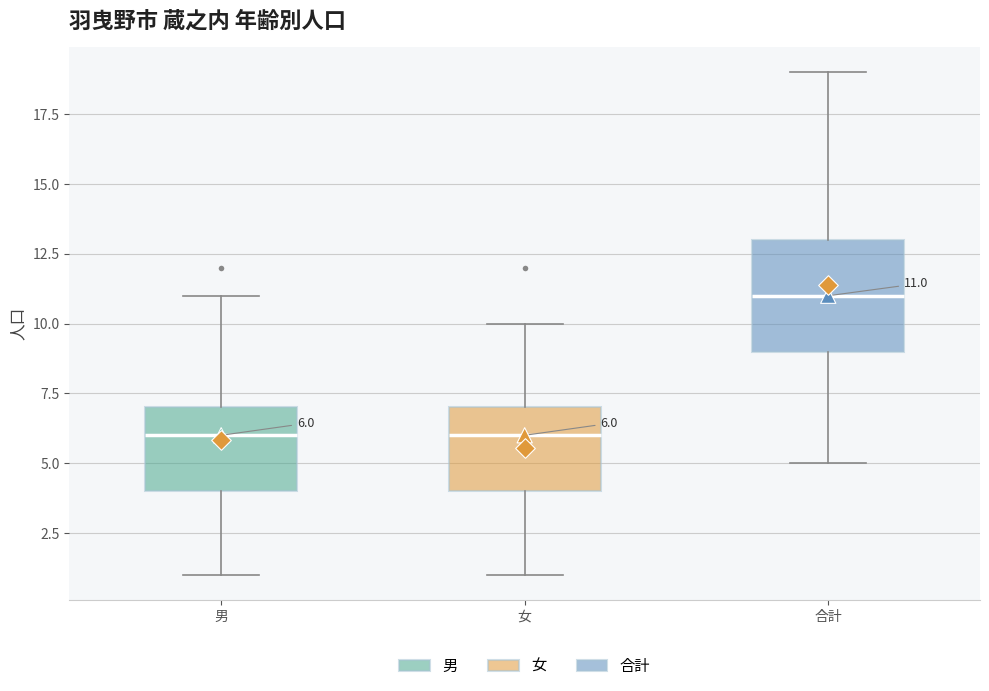

Which box has the highest median line?

合計